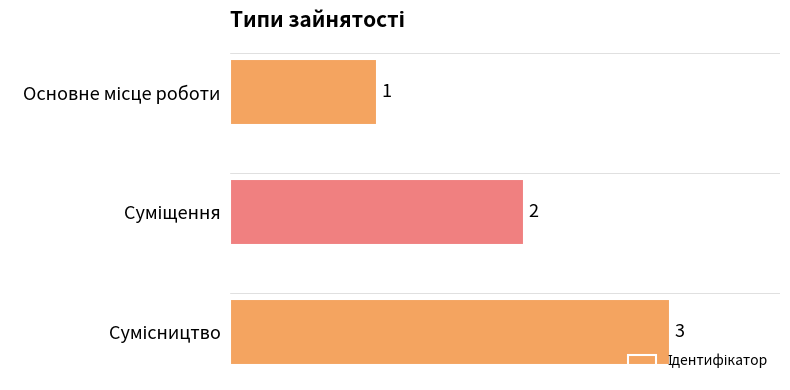

What is the greatest value displayed?

3